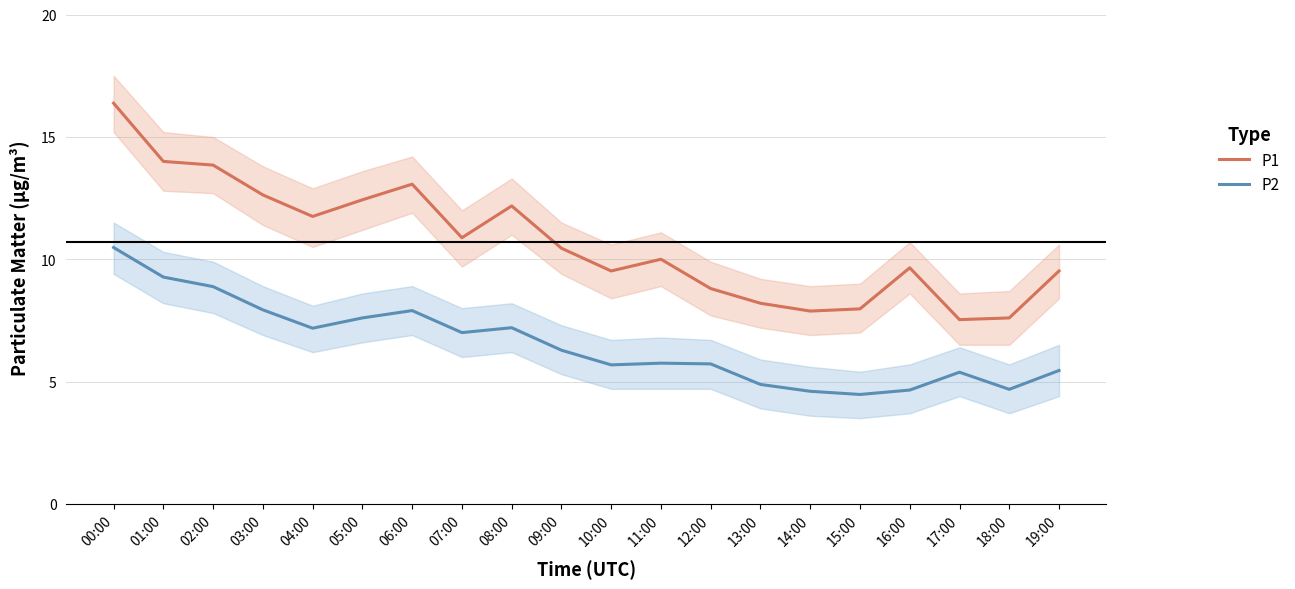

True or false: P2 and P1 intersect in this chart.

False